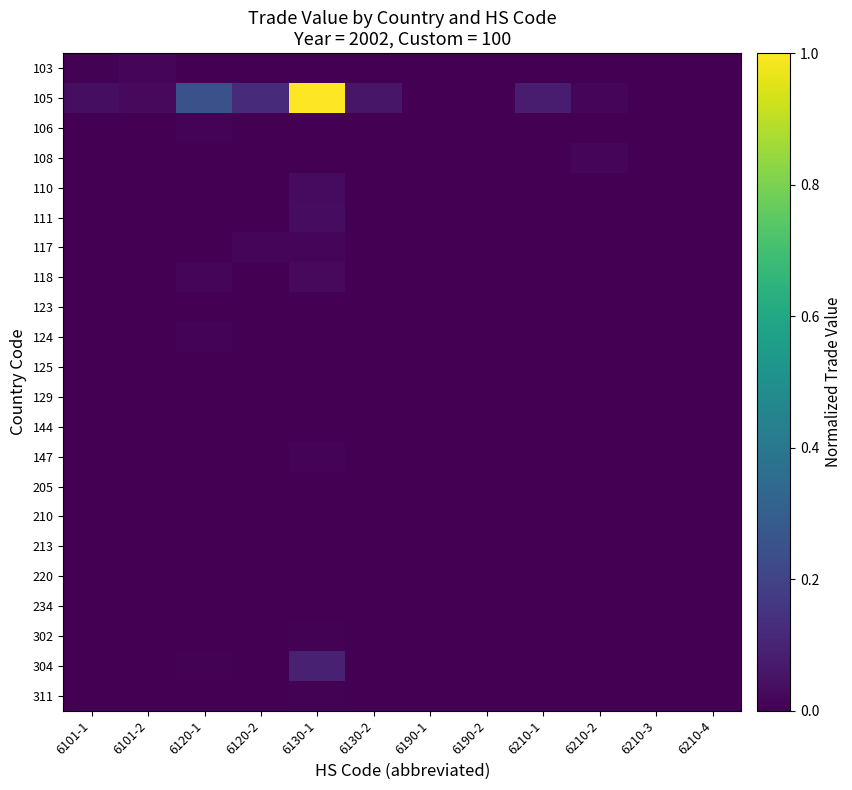

At how many categories does at least one series exceed 0?

10